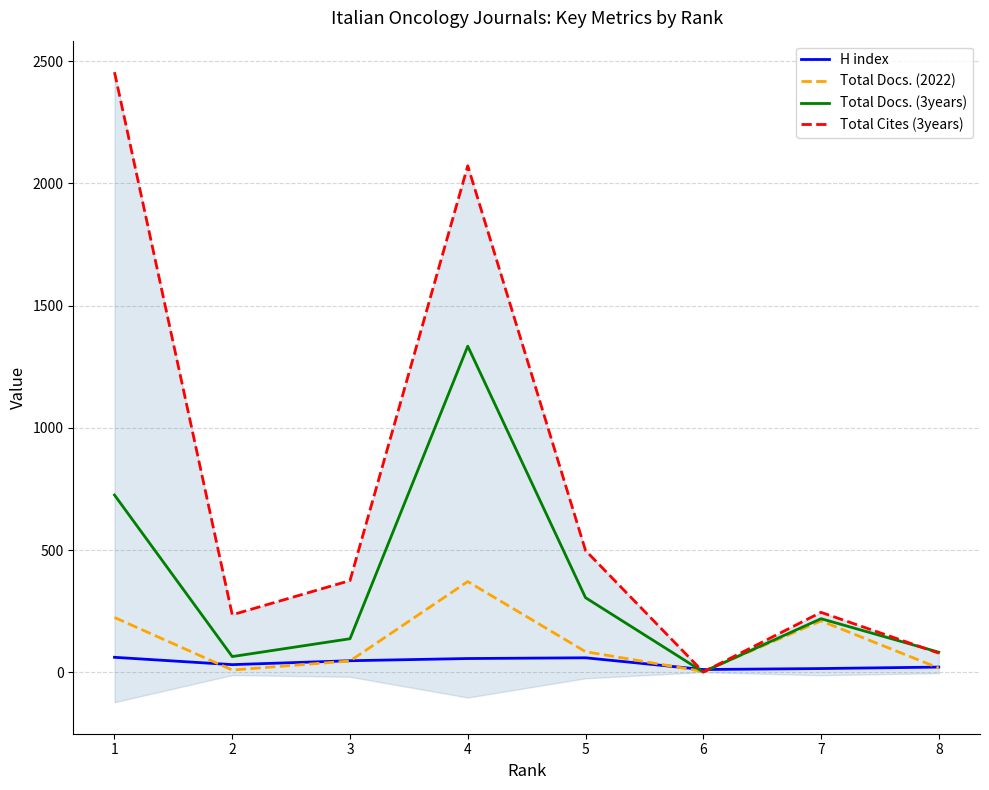

What is the lowest value of the Total Docs. (2022) series?

3